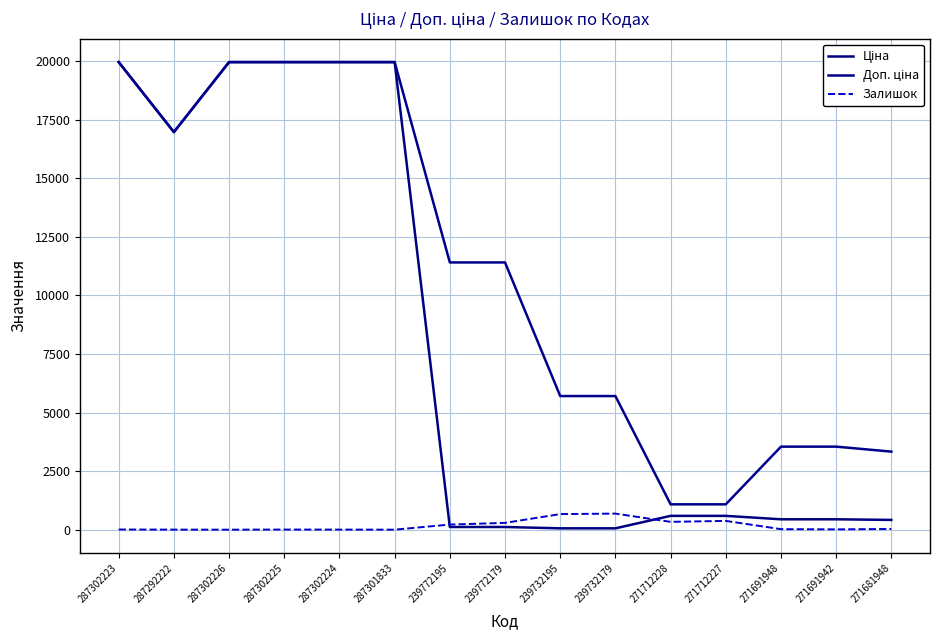

Does the chart have visible grid lines?

Yes